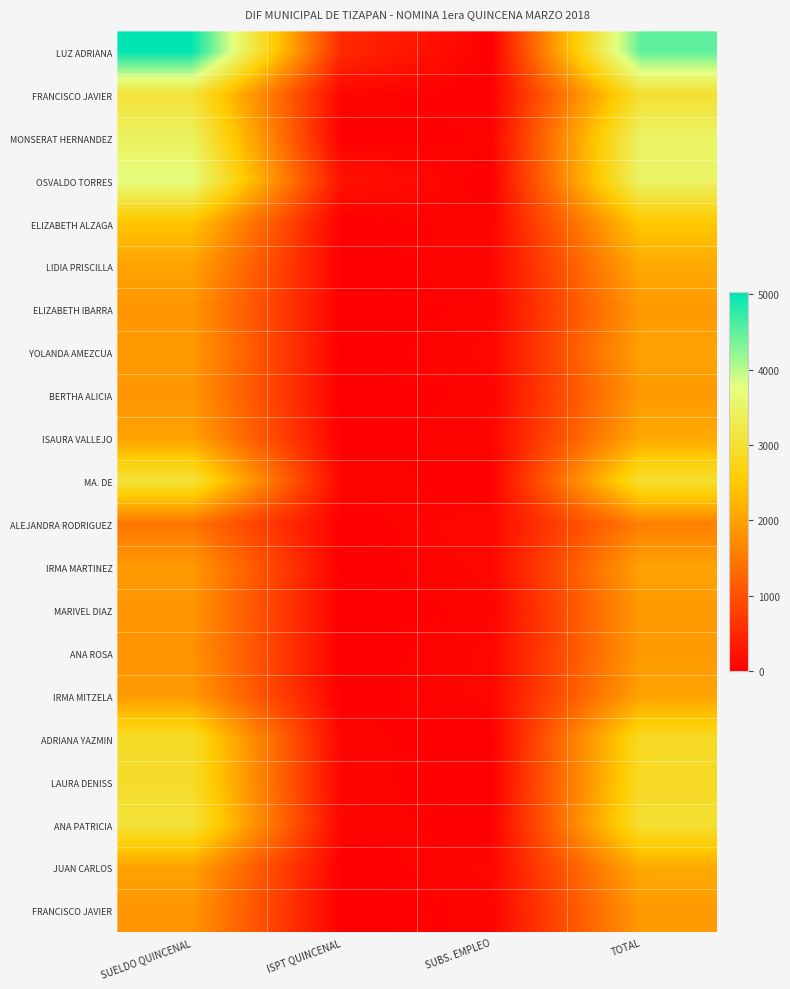

At which category is the sum across all series the highest?

SUELDO QUINCENAL